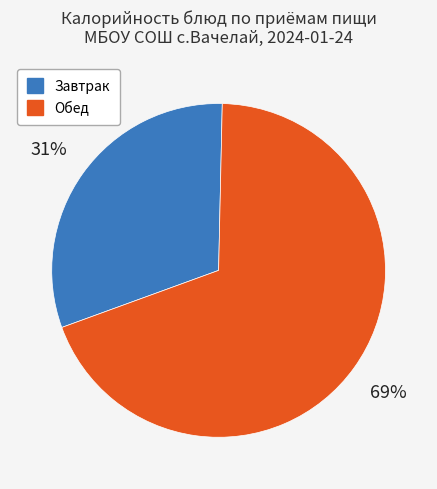

To the nearest percent, what portion does Завтрак represent?

31%